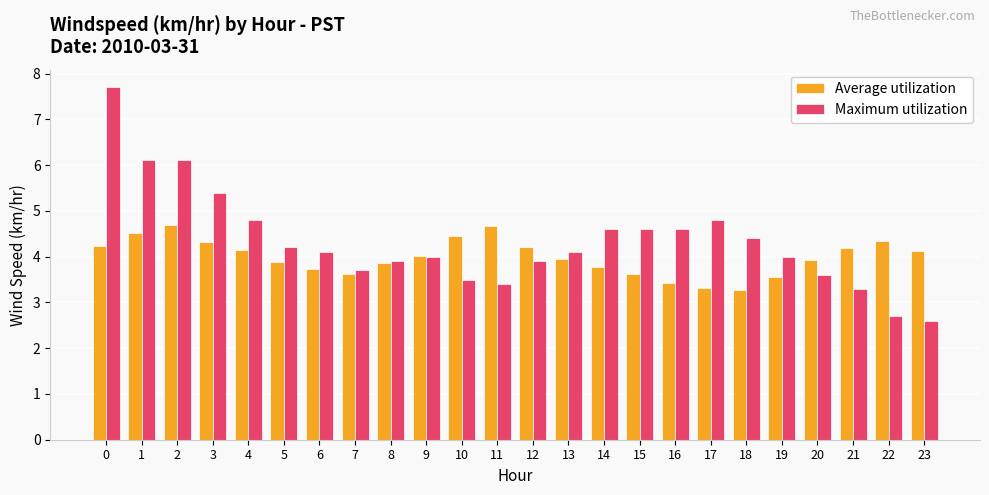

At how many categories does at least one series exceed 3?

24